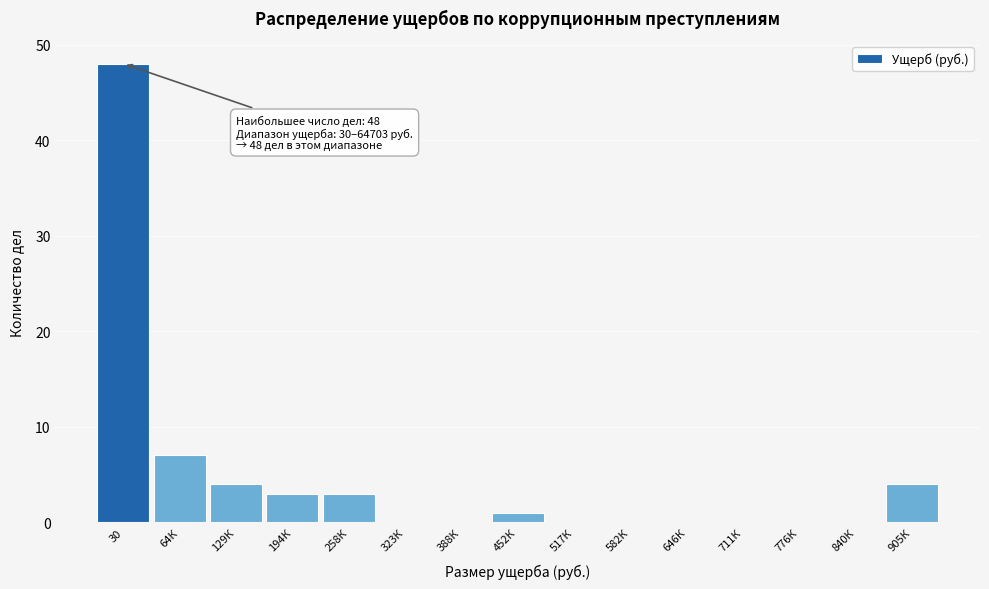

Reading right to left, transcribe all the data shown in this chart.

905К=4	840К=0	776К=0	711К=0	646К=0	582К=0	517К=0	452К=1	388К=0	323К=0	258К=3	194К=3	129К=4	64К=7	30=48